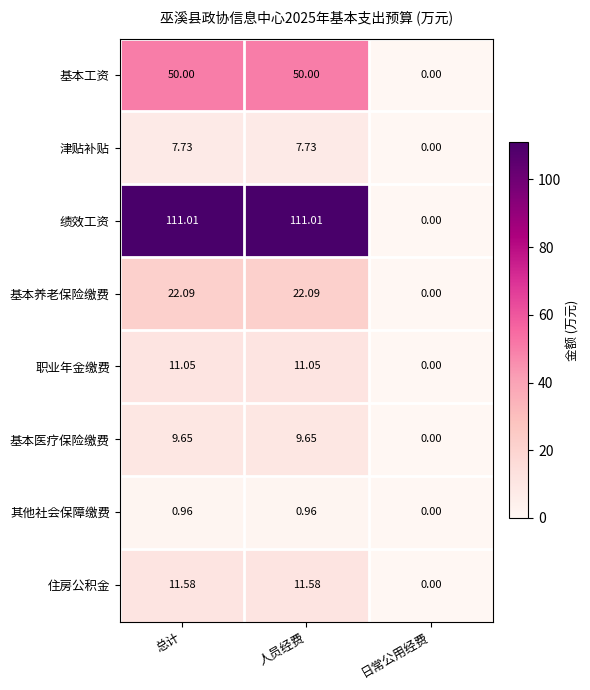

At which label does 住房公积金 reach its minimum?

日常公用经费